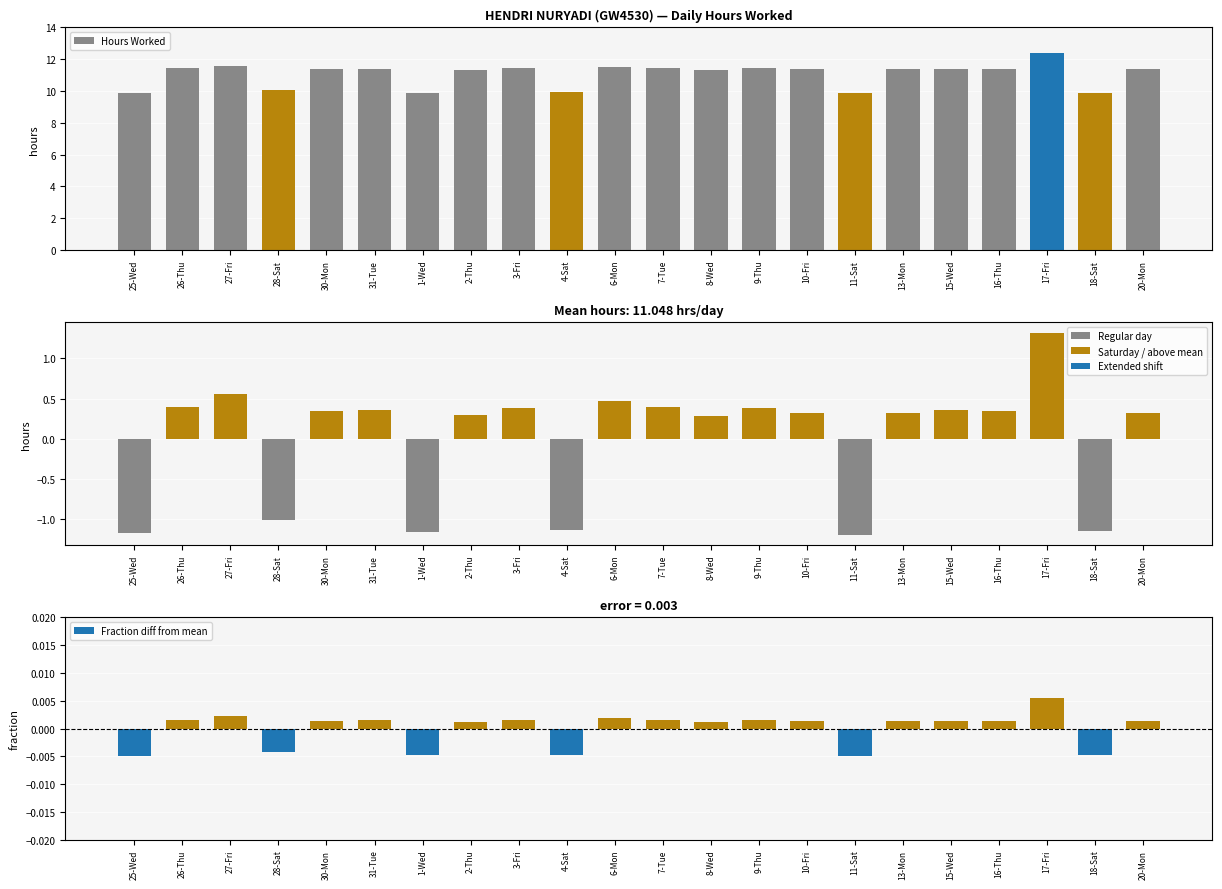

What is the difference between the highest and lowest values at 18-Sat?

11.0